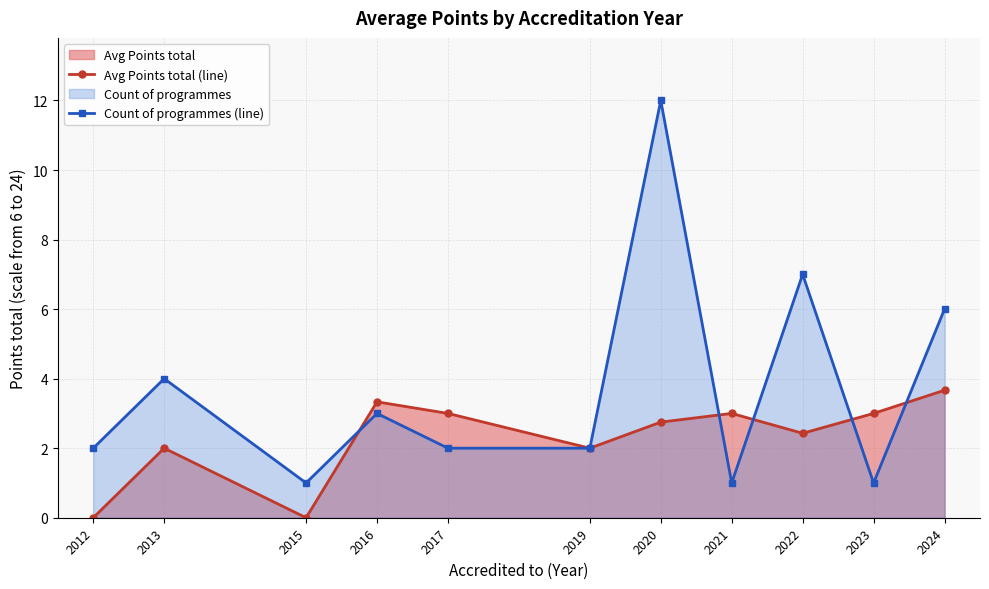

Reading right to left, list all the values displayed in this chart.

Avg Points total (line): 3.7	3.0	2.4	3.0	2.8	2.0	3.0	3.3	0.0	2.0	0.0
Count of programmes (line): 6.0	1.0	7.0	1.0	12.0	2.0	2.0	3.0	1.0	4.0	2.0